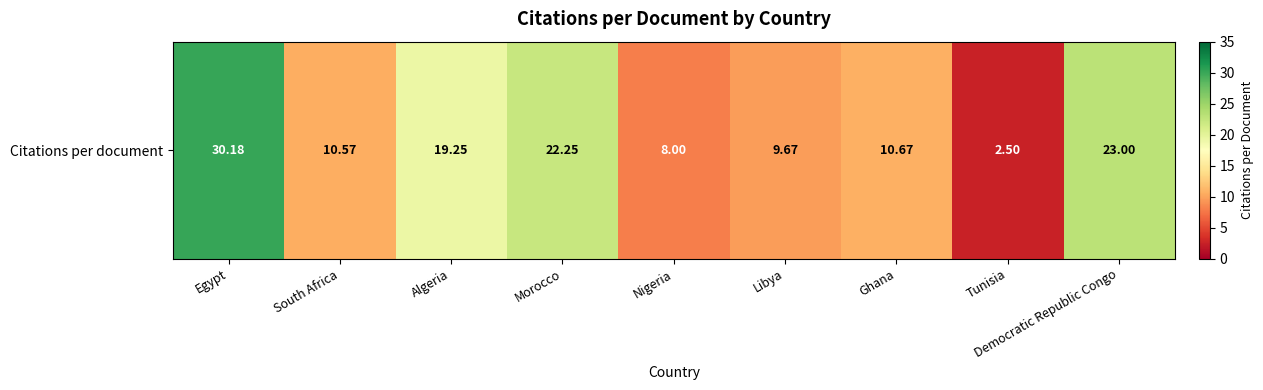

Between South Africa and Morocco, which is larger?

Morocco